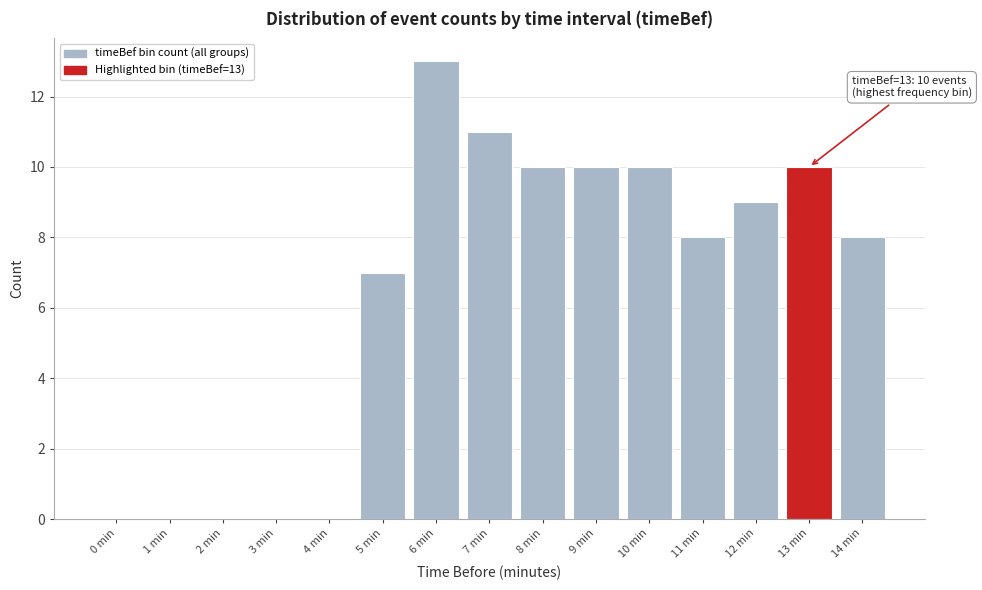

Reading left to right, extract all data points from this chart.

0 min=0	1 min=0	2 min=0	3 min=0	4 min=0	5 min=7	6 min=13	7 min=11	8 min=10	9 min=10	10 min=10	11 min=8	12 min=9	13 min=10	14 min=8